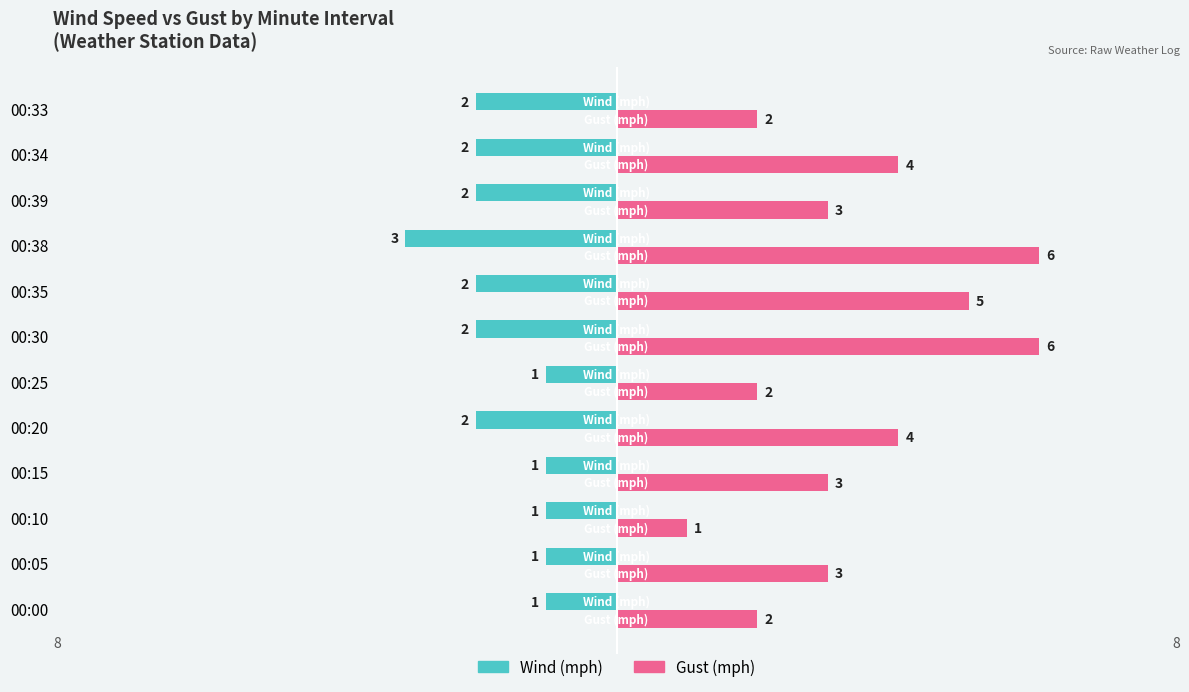

What is the spread (max minus min) of values at 00:33?

4